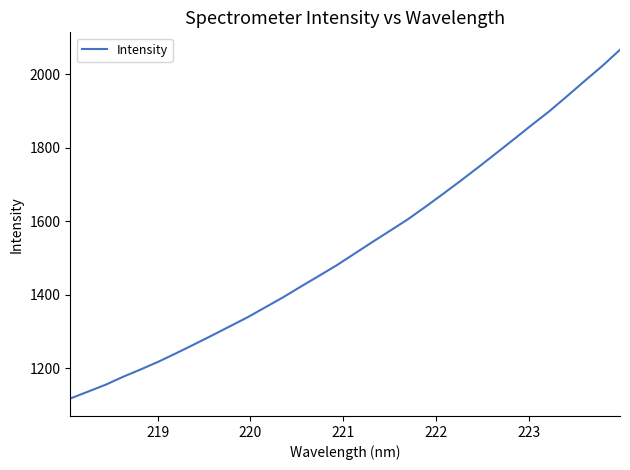

What is the difference between the maximum and minimum values?

950.3